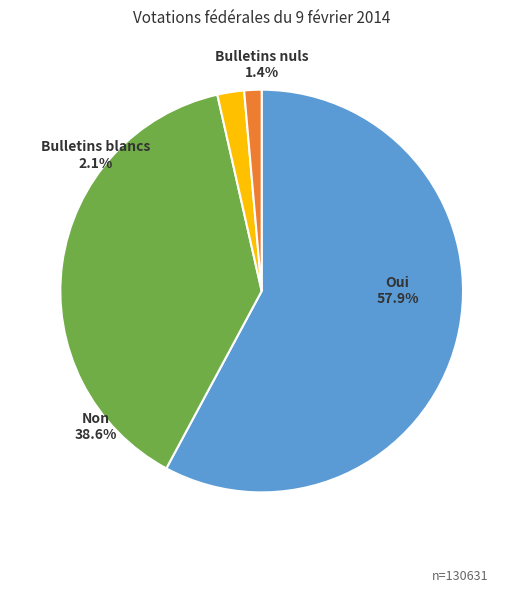

Does any single category account for the majority?

Yes